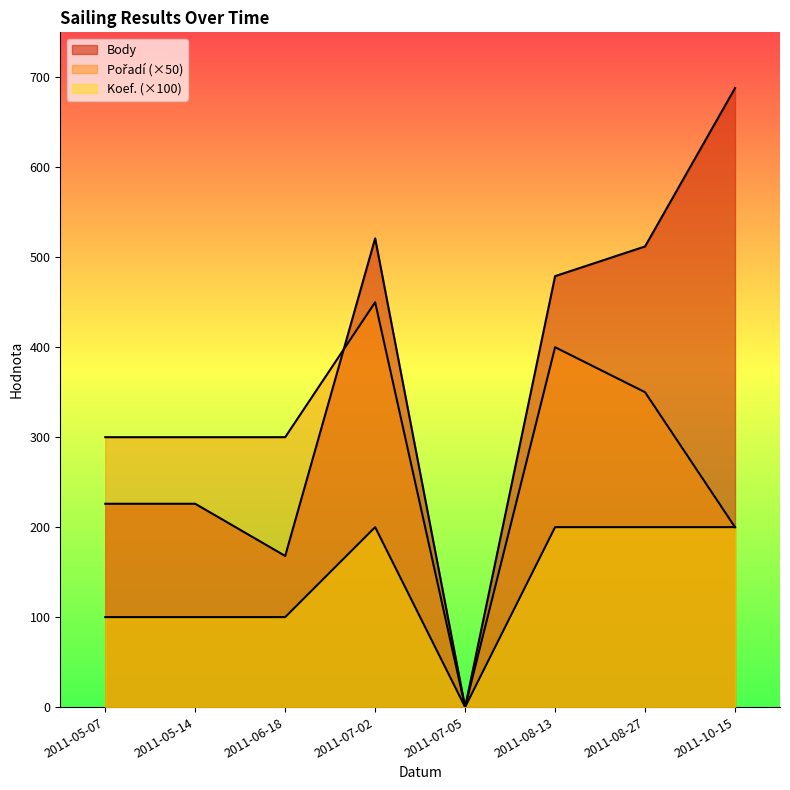

At which label is Pořadí closest to 225?

2011-10-15